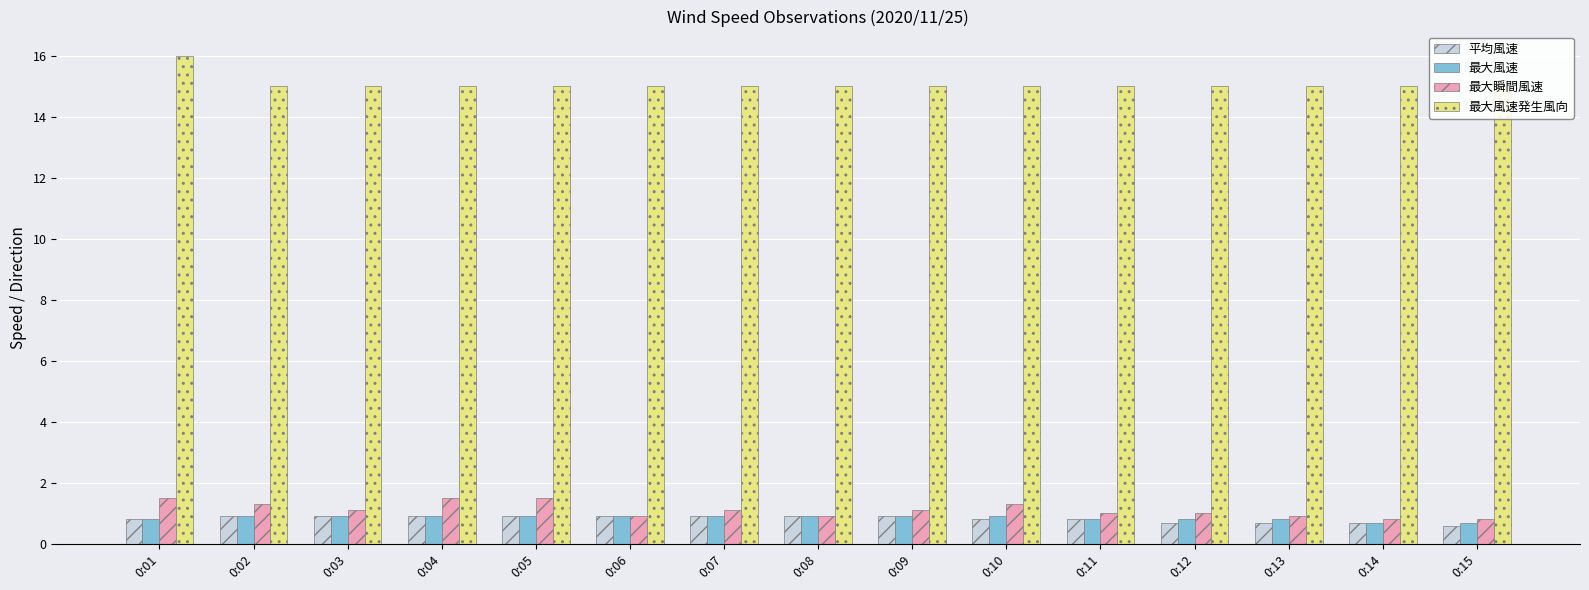

The 平均風速 series shows 0.8 at 0:10. True or false?

True